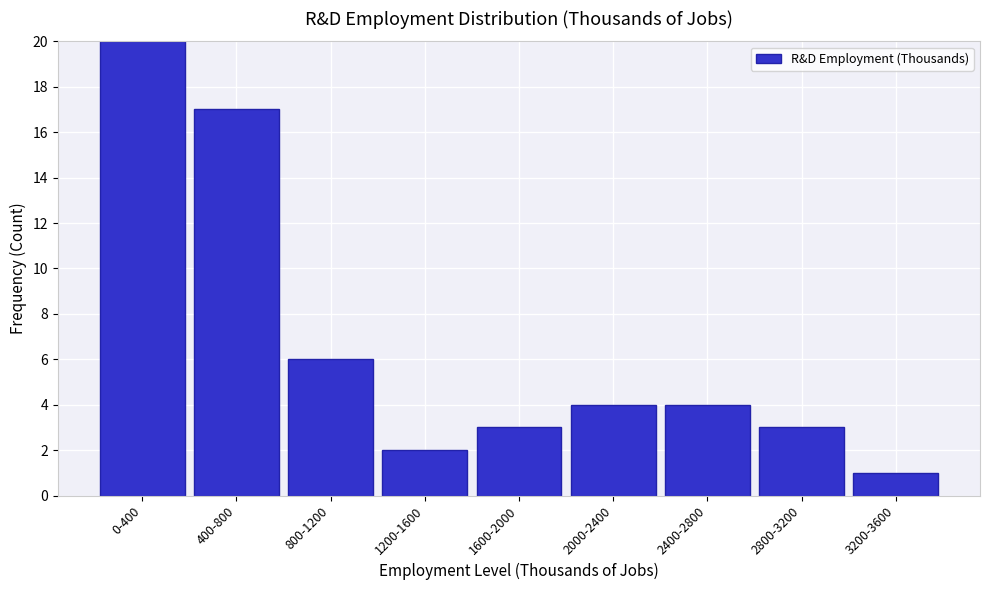

Reading left to right, transcribe all the data shown in this chart.

20	17	6	2	3	4	4	3	1